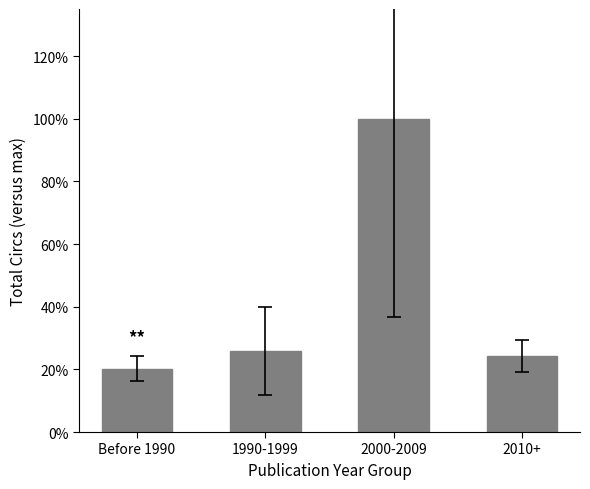

List the labels in order of value, largest first.

2000-2009, 1990-1999, 2010+, Before 1990